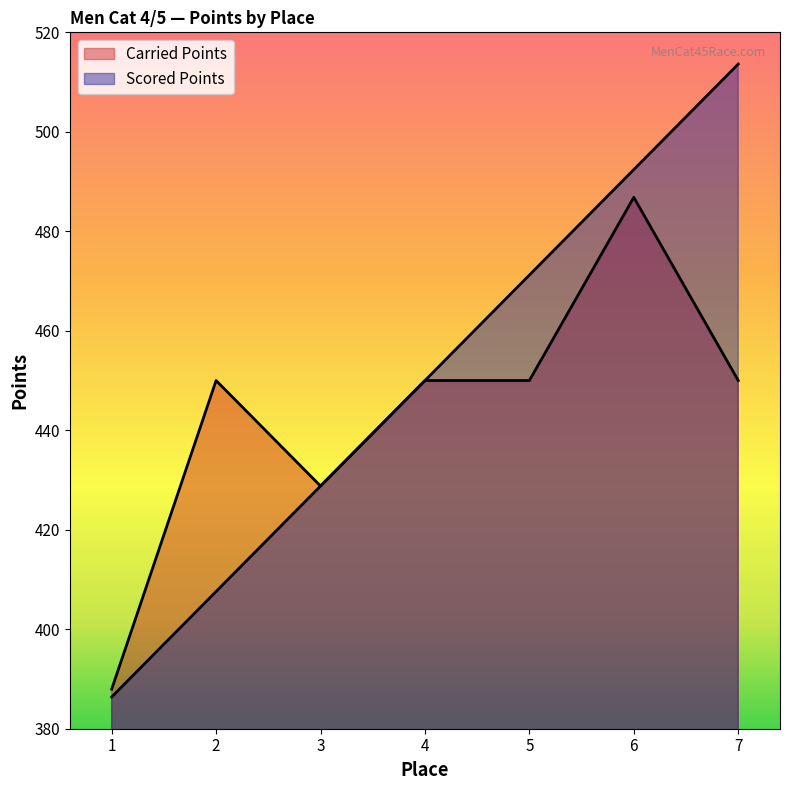

Read the Scored Points value at 4.

450.0